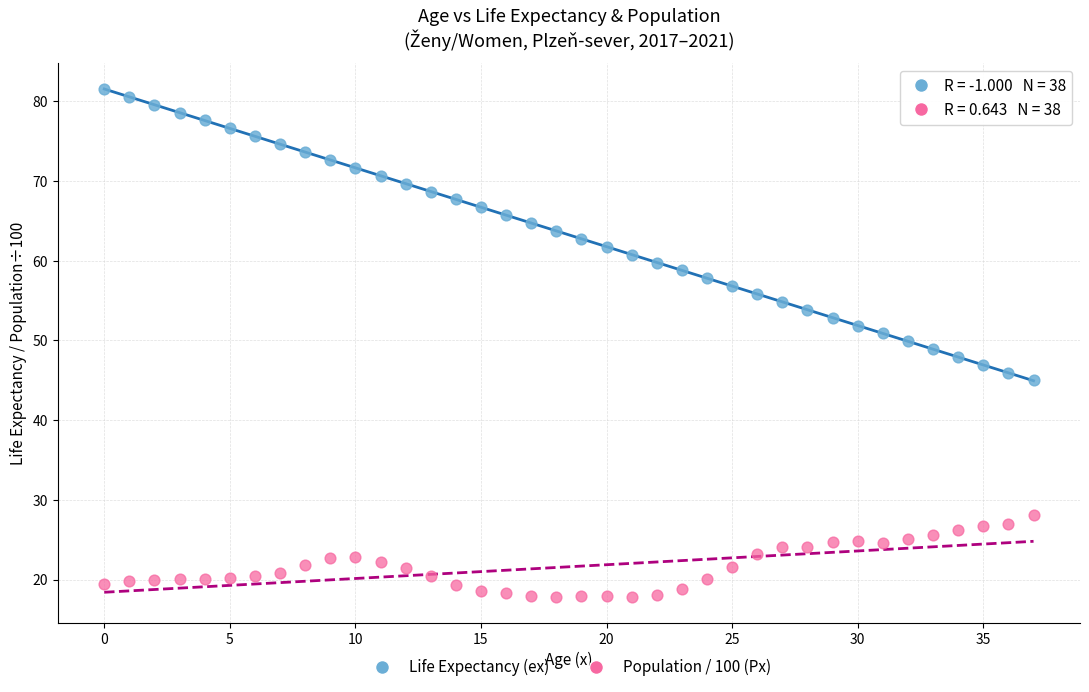

Which series has the largest Y range (max minus min)?

Life Expectancy (ex)